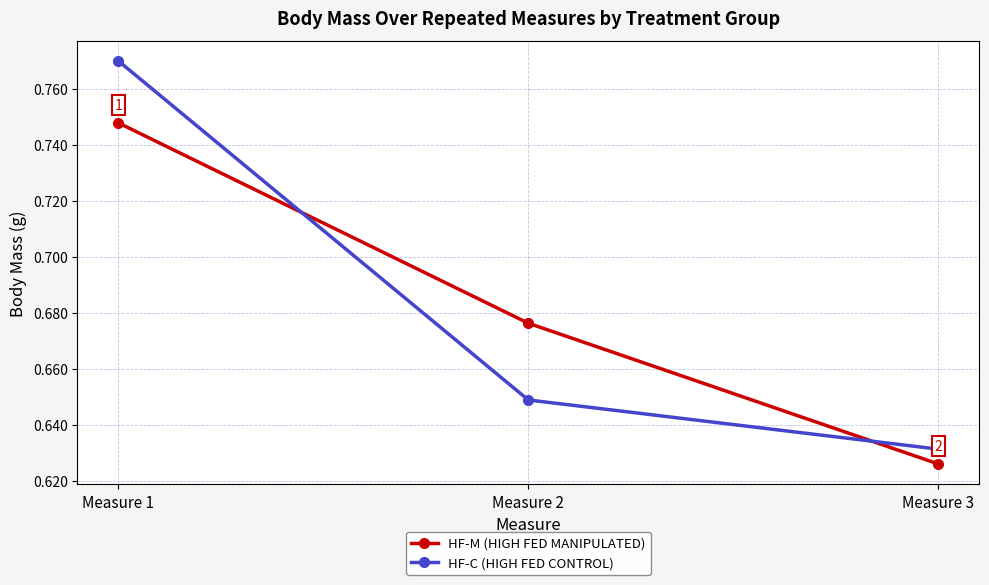

The HF-M (HIGH FED MANIPULATED) series shows 0.4 at Measure 1. True or false?

False